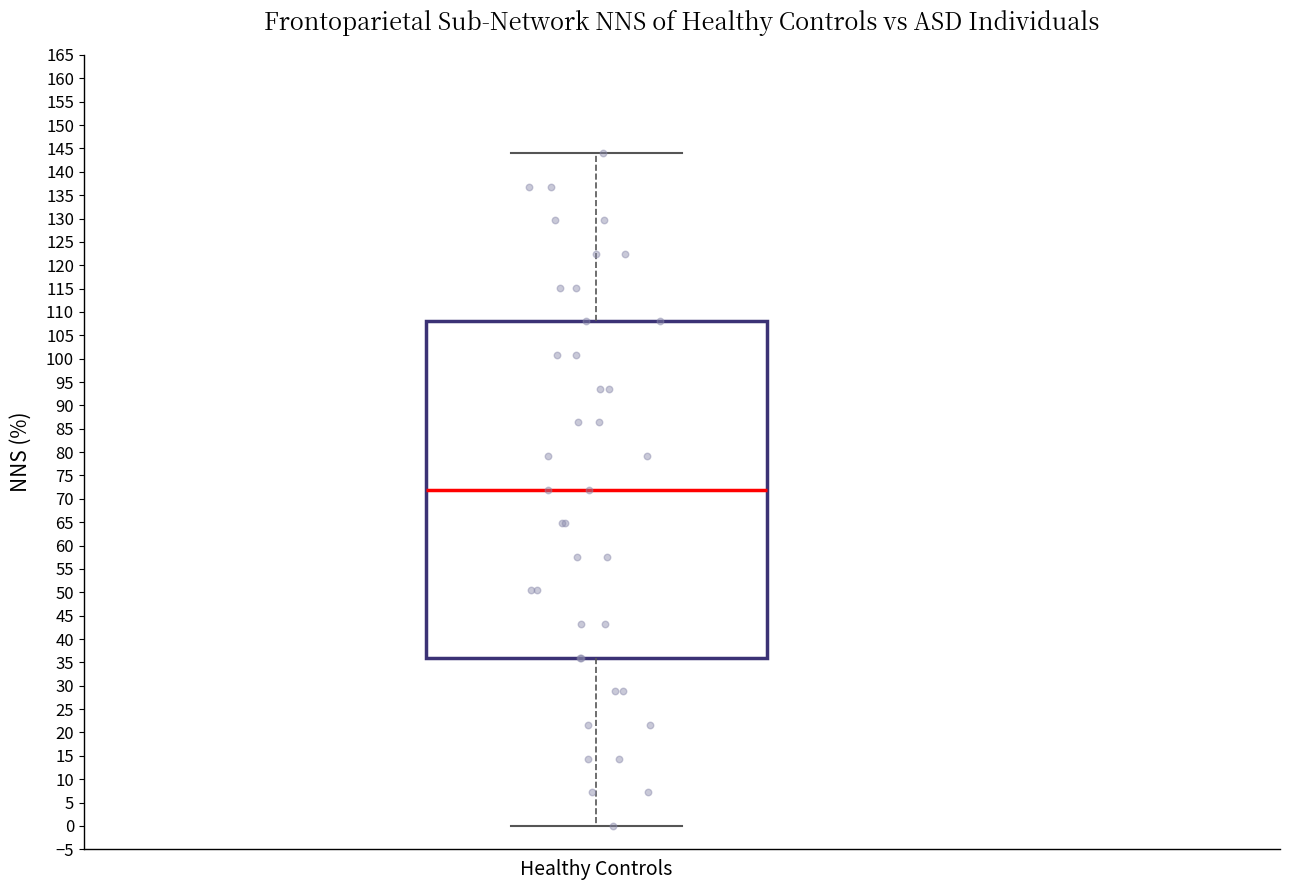

Read this box plot against the y-axis: the position of the median line, the range covered by the box, and the ends of both whiskers. The values are not printed on the chart, so give them approximately, as read against the axis.

median 72, box 36 to 108, whiskers 0 to 144